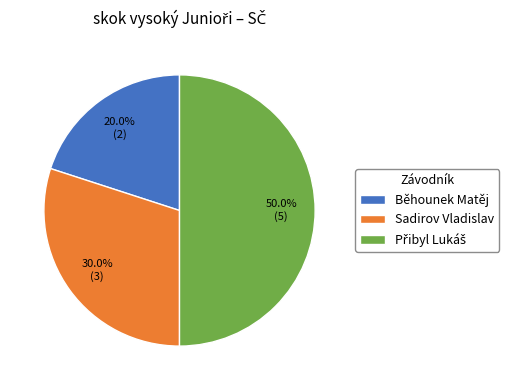

What portion of the pie excludes Běhounek Matěj?

80.0%